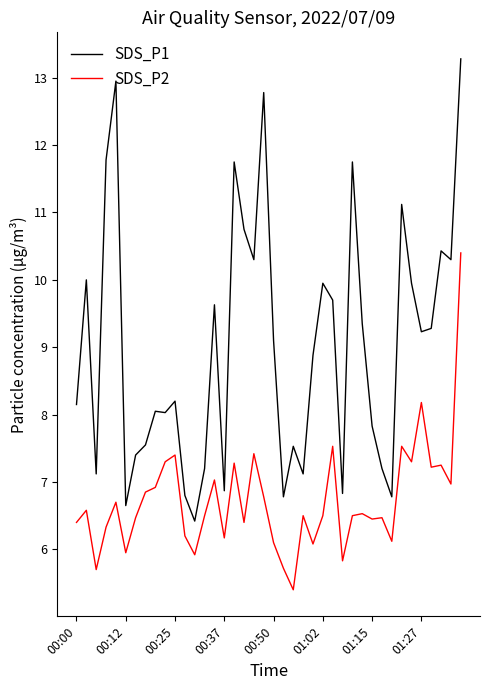

Which series has the largest total across all categories?

SDS_P1